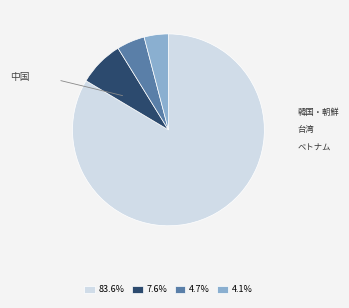

Is the sum of 4.7% and 7.6% greater than half?

No